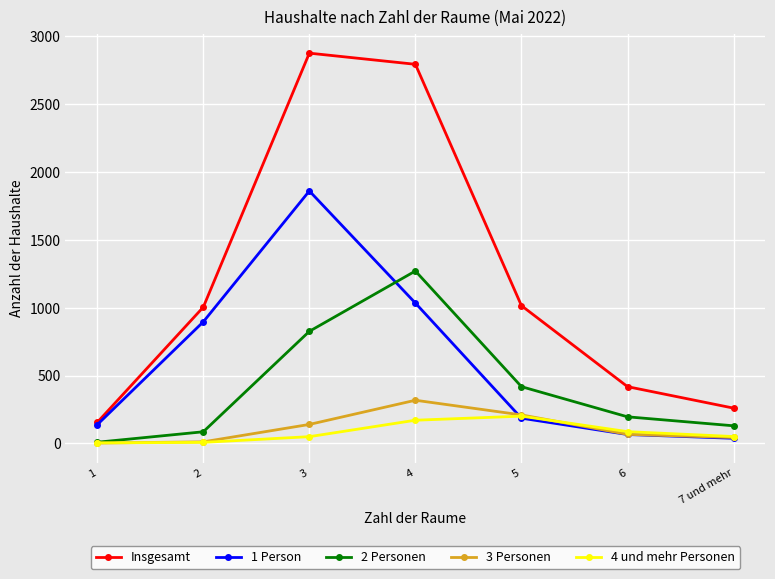

What is the lowest value of the 1 Person series?

38